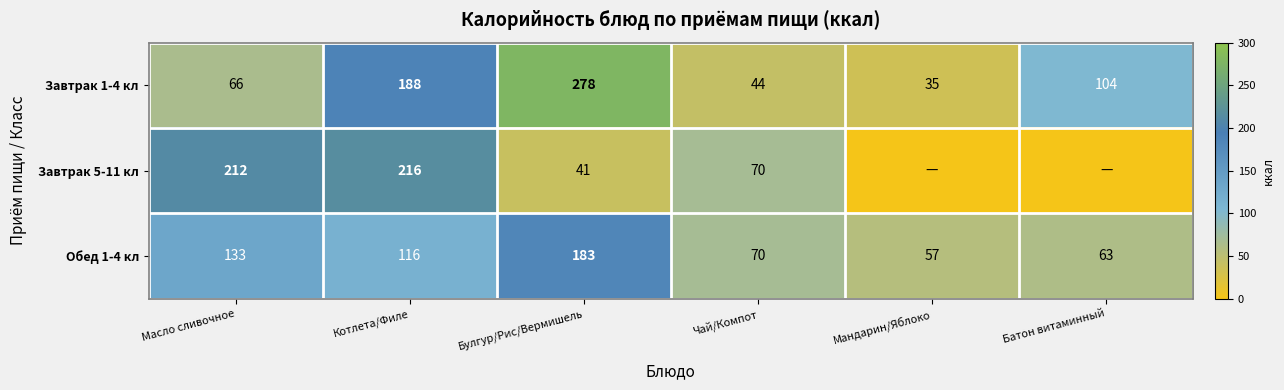

How many categories are shown in the chart?

6